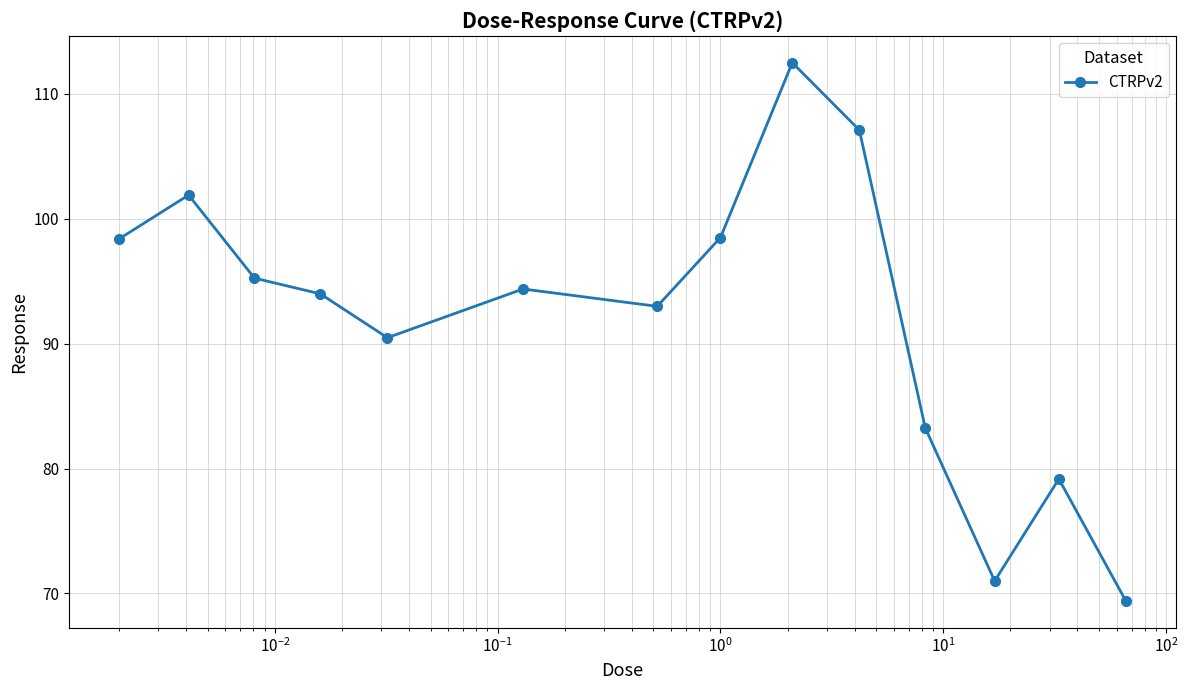

What is the value of the 6th point from the left?

94.4